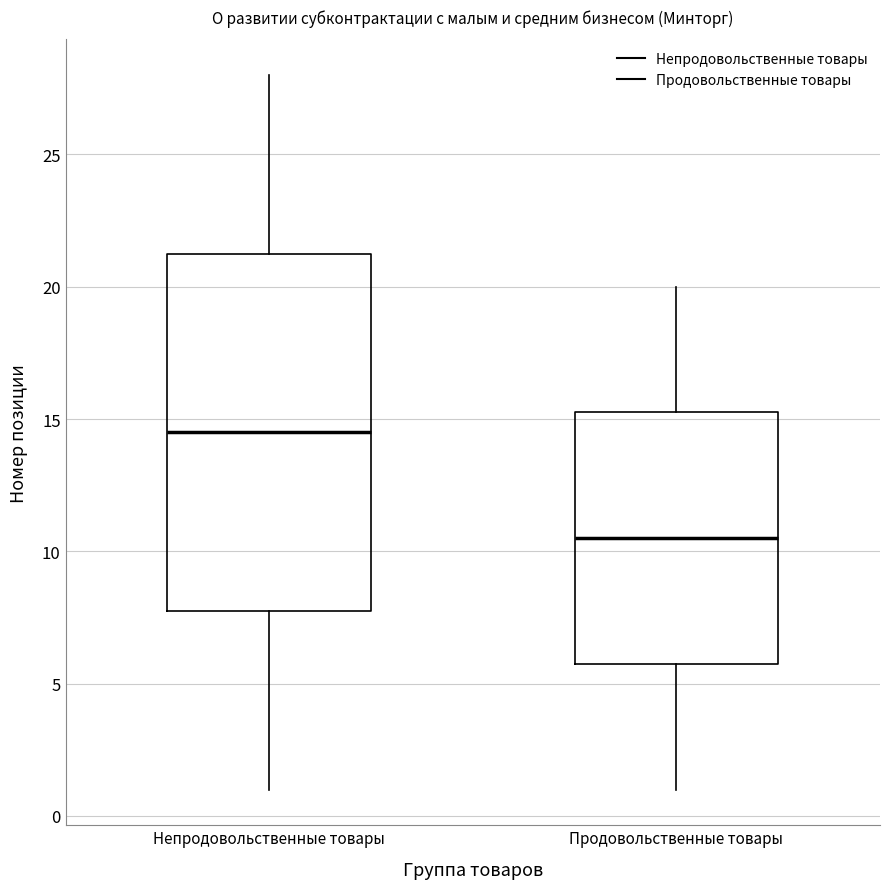

Where is the lower edge of the box for Продовольственные товары on the y-axis? The values are not printed on the chart, so give them approximately, as read against the axis.

6.0